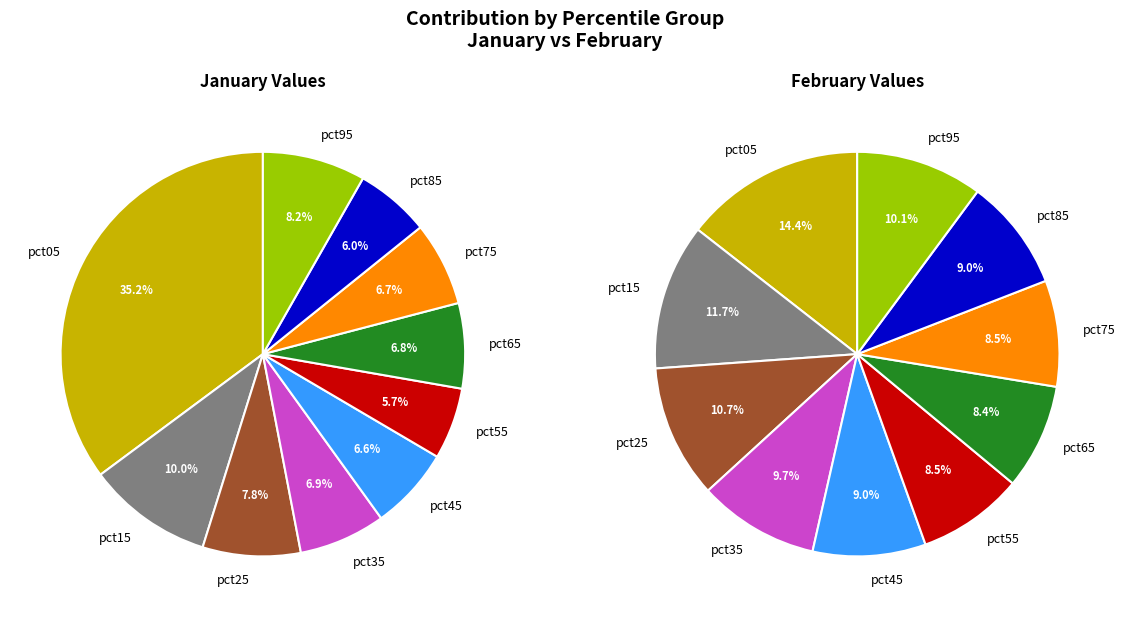

To the nearest percent, what is the combined percentage of 7 and 9?

15%